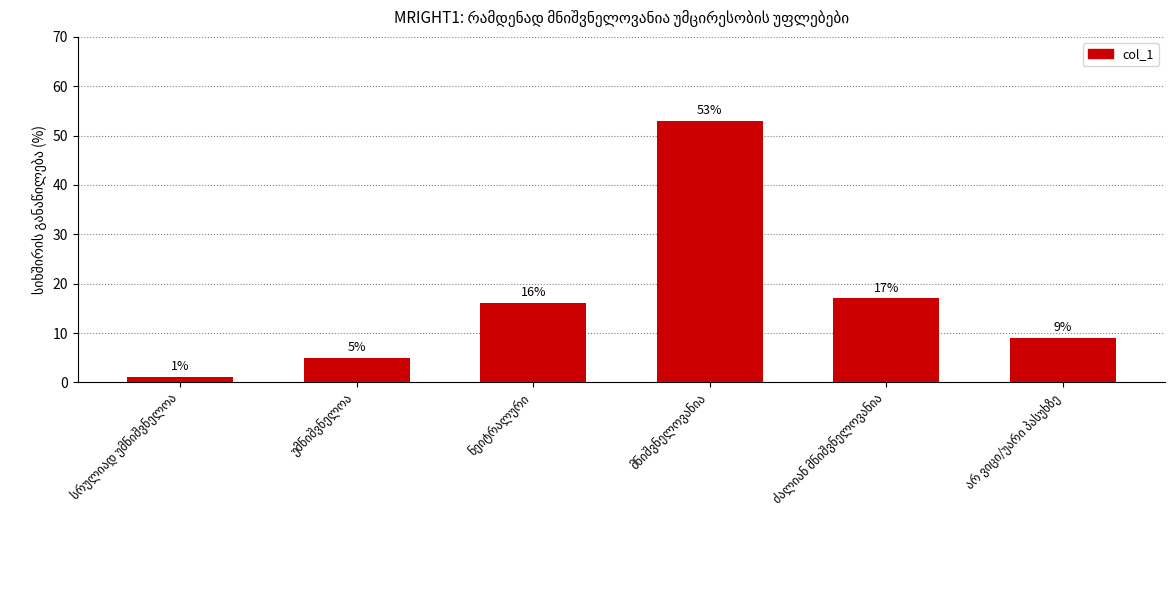

What is the value of the 5th bar from the left?

17